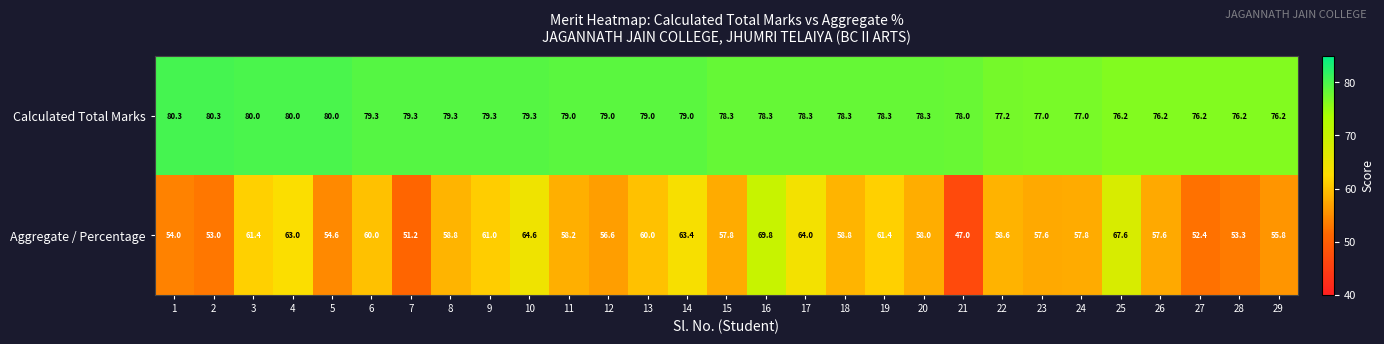

What is the difference between the highest and lowest values at 16?

8.5